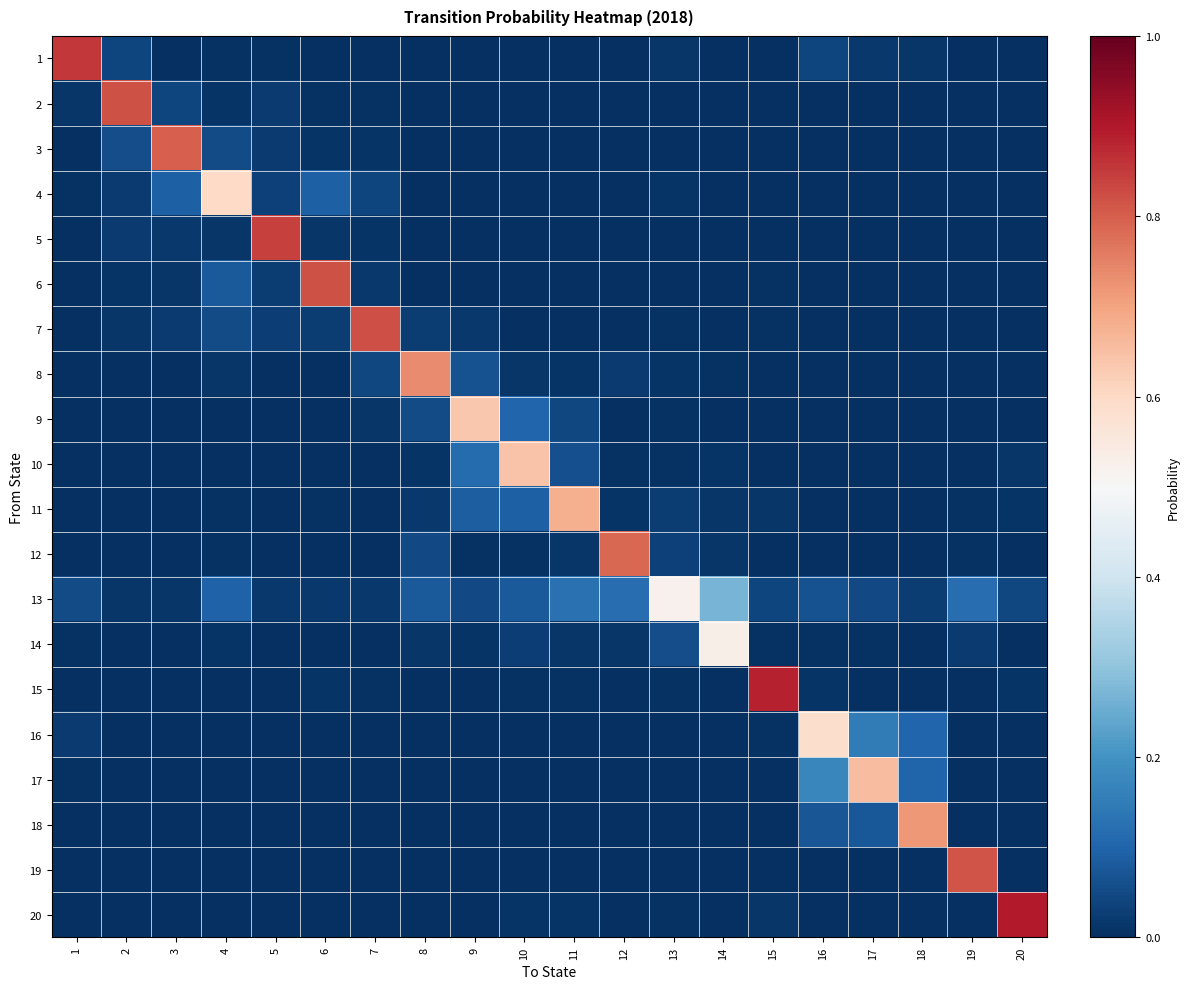

Between 1 and 16, which series saw the biggest shift?

1